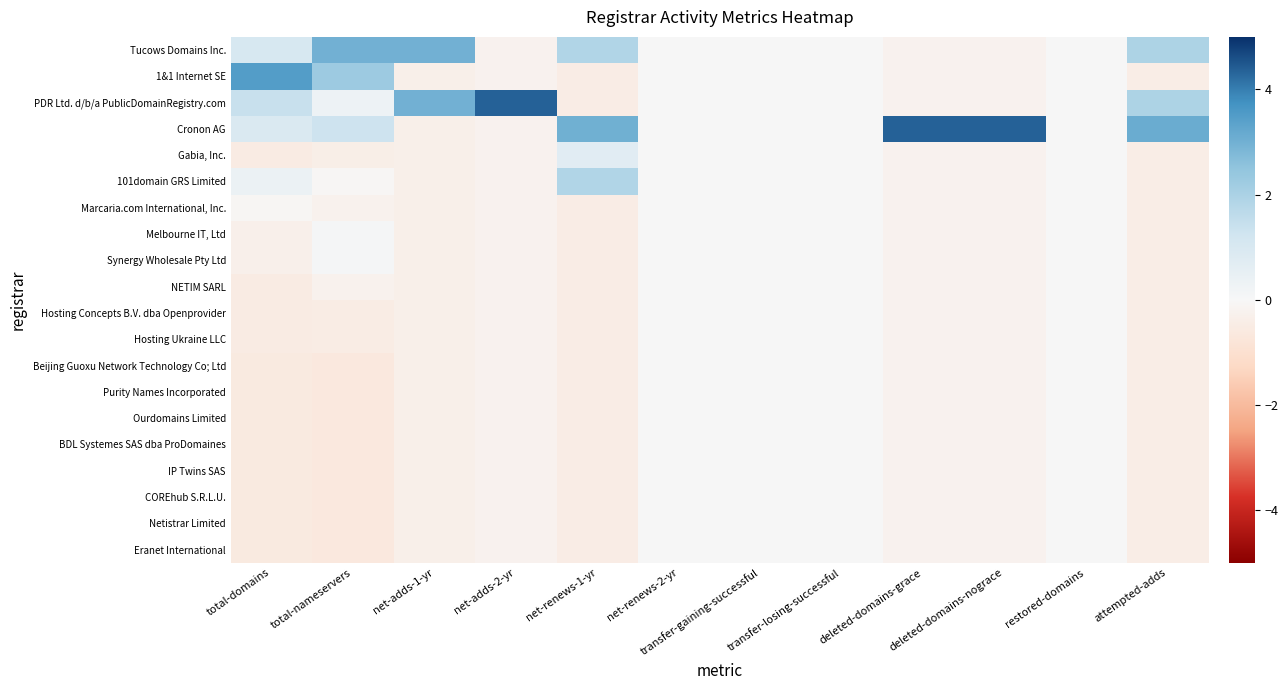

Reading left to right, transcribe all the data shown in this chart.

Tucows Domains Inc.: total-domains=1.0	total-nameservers=3.0	net-adds-1-yr=3.0	net-adds-2-yr=-0.2	net-renews-1-yr=1.9	net-renews-2-yr=0.0	transfer-gaining-successful=0.0	transfer-losing-successful=0.0	deleted-domains-grace=-0.2	deleted-domains-nograce=-0.2	restored-domains=0.0	attempted-adds=1.9
1&1 Internet SE: total-domains=3.5	total-nameservers=2.3	net-adds-1-yr=-0.3	net-adds-2-yr=-0.2	net-renews-1-yr=-0.5	net-renews-2-yr=0.0	transfer-gaining-successful=0.0	transfer-losing-successful=0.0	deleted-domains-grace=-0.2	deleted-domains-nograce=-0.2	restored-domains=0.0	attempted-adds=-0.4
PDR Ltd. d/b/a PublicDomainRegistry.com: total-domains=1.4	total-nameservers=0.3	net-adds-1-yr=3.0	net-adds-2-yr=4.4	net-renews-1-yr=-0.5	net-renews-2-yr=0.0	transfer-gaining-successful=0.0	transfer-losing-successful=0.0	deleted-domains-grace=-0.2	deleted-domains-nograce=-0.2	restored-domains=0.0	attempted-adds=1.9
Cronon AG: total-domains=0.9	total-nameservers=1.3	net-adds-1-yr=-0.3	net-adds-2-yr=-0.2	net-renews-1-yr=3.0	net-renews-2-yr=0.0	transfer-gaining-successful=0.0	transfer-losing-successful=0.0	deleted-domains-grace=4.4	deleted-domains-nograce=4.4	restored-domains=0.0	attempted-adds=3.1
Gabia, Inc.: total-domains=-0.5	total-nameservers=-0.4	net-adds-1-yr=-0.3	net-adds-2-yr=-0.2	net-renews-1-yr=0.7	net-renews-2-yr=0.0	transfer-gaining-successful=0.0	transfer-losing-successful=0.0	deleted-domains-grace=-0.2	deleted-domains-nograce=-0.2	restored-domains=0.0	attempted-adds=-0.4
101domain GRS Limited: total-domains=0.4	total-nameservers=-0.1	net-adds-1-yr=-0.3	net-adds-2-yr=-0.2	net-renews-1-yr=1.9	net-renews-2-yr=0.0	transfer-gaining-successful=0.0	transfer-losing-successful=0.0	deleted-domains-grace=-0.2	deleted-domains-nograce=-0.2	restored-domains=0.0	attempted-adds=-0.4
Marcaria.com International, Inc.: total-domains=-0.1	total-nameservers=-0.2	net-adds-1-yr=-0.3	net-adds-2-yr=-0.2	net-renews-1-yr=-0.5	net-renews-2-yr=0.0	transfer-gaining-successful=0.0	transfer-losing-successful=0.0	deleted-domains-grace=-0.2	deleted-domains-nograce=-0.2	restored-domains=0.0	attempted-adds=-0.4
Melbourne IT, Ltd: total-domains=-0.3	total-nameservers=0.1	net-adds-1-yr=-0.3	net-adds-2-yr=-0.2	net-renews-1-yr=-0.5	net-renews-2-yr=0.0	transfer-gaining-successful=0.0	transfer-losing-successful=0.0	deleted-domains-grace=-0.2	deleted-domains-nograce=-0.2	restored-domains=0.0	attempted-adds=-0.4
Synergy Wholesale Pty Ltd: total-domains=-0.3	total-nameservers=0.1	net-adds-1-yr=-0.3	net-adds-2-yr=-0.2	net-renews-1-yr=-0.5	net-renews-2-yr=0.0	transfer-gaining-successful=0.0	transfer-losing-successful=0.0	deleted-domains-grace=-0.2	deleted-domains-nograce=-0.2	restored-domains=0.0	attempted-adds=-0.4
NETIM SARL: total-domains=-0.5	total-nameservers=-0.2	net-adds-1-yr=-0.3	net-adds-2-yr=-0.2	net-renews-1-yr=-0.5	net-renews-2-yr=0.0	transfer-gaining-successful=0.0	transfer-losing-successful=0.0	deleted-domains-grace=-0.2	deleted-domains-nograce=-0.2	restored-domains=0.0	attempted-adds=-0.4
Hosting Concepts B.V. dba Openprovider: total-domains=-0.5	total-nameservers=-0.5	net-adds-1-yr=-0.3	net-adds-2-yr=-0.2	net-renews-1-yr=-0.5	net-renews-2-yr=0.0	transfer-gaining-successful=0.0	transfer-losing-successful=0.0	deleted-domains-grace=-0.2	deleted-domains-nograce=-0.2	restored-domains=0.0	attempted-adds=-0.4
Hosting Ukraine LLC: total-domains=-0.5	total-nameservers=-0.5	net-adds-1-yr=-0.3	net-adds-2-yr=-0.2	net-renews-1-yr=-0.5	net-renews-2-yr=0.0	transfer-gaining-successful=0.0	transfer-losing-successful=0.0	deleted-domains-grace=-0.2	deleted-domains-nograce=-0.2	restored-domains=0.0	attempted-adds=-0.4
Beijing Guoxu Network Technology Co; Ltd: total-domains=-0.6	total-nameservers=-0.6	net-adds-1-yr=-0.3	net-adds-2-yr=-0.2	net-renews-1-yr=-0.5	net-renews-2-yr=0.0	transfer-gaining-successful=0.0	transfer-losing-successful=0.0	deleted-domains-grace=-0.2	deleted-domains-nograce=-0.2	restored-domains=0.0	attempted-adds=-0.4
Purity Names Incorporated: total-domains=-0.6	total-nameservers=-0.6	net-adds-1-yr=-0.3	net-adds-2-yr=-0.2	net-renews-1-yr=-0.5	net-renews-2-yr=0.0	transfer-gaining-successful=0.0	transfer-losing-successful=0.0	deleted-domains-grace=-0.2	deleted-domains-nograce=-0.2	restored-domains=0.0	attempted-adds=-0.4
Ourdomains Limited: total-domains=-0.6	total-nameservers=-0.6	net-adds-1-yr=-0.3	net-adds-2-yr=-0.2	net-renews-1-yr=-0.5	net-renews-2-yr=0.0	transfer-gaining-successful=0.0	transfer-losing-successful=0.0	deleted-domains-grace=-0.2	deleted-domains-nograce=-0.2	restored-domains=0.0	attempted-adds=-0.4
BDL Systemes SAS dba ProDomaines: total-domains=-0.6	total-nameservers=-0.6	net-adds-1-yr=-0.3	net-adds-2-yr=-0.2	net-renews-1-yr=-0.5	net-renews-2-yr=0.0	transfer-gaining-successful=0.0	transfer-losing-successful=0.0	deleted-domains-grace=-0.2	deleted-domains-nograce=-0.2	restored-domains=0.0	attempted-adds=-0.4
IP Twins SAS: total-domains=-0.6	total-nameservers=-0.6	net-adds-1-yr=-0.3	net-adds-2-yr=-0.2	net-renews-1-yr=-0.5	net-renews-2-yr=0.0	transfer-gaining-successful=0.0	transfer-losing-successful=0.0	deleted-domains-grace=-0.2	deleted-domains-nograce=-0.2	restored-domains=0.0	attempted-adds=-0.4
COREhub S.R.L.U.: total-domains=-0.6	total-nameservers=-0.6	net-adds-1-yr=-0.3	net-adds-2-yr=-0.2	net-renews-1-yr=-0.5	net-renews-2-yr=0.0	transfer-gaining-successful=0.0	transfer-losing-successful=0.0	deleted-domains-grace=-0.2	deleted-domains-nograce=-0.2	restored-domains=0.0	attempted-adds=-0.4
Netistrar Limited: total-domains=-0.6	total-nameservers=-0.6	net-adds-1-yr=-0.3	net-adds-2-yr=-0.2	net-renews-1-yr=-0.5	net-renews-2-yr=0.0	transfer-gaining-successful=0.0	transfer-losing-successful=0.0	deleted-domains-grace=-0.2	deleted-domains-nograce=-0.2	restored-domains=0.0	attempted-adds=-0.4
Eranet International: total-domains=-0.6	total-nameservers=-0.6	net-adds-1-yr=-0.3	net-adds-2-yr=-0.2	net-renews-1-yr=-0.5	net-renews-2-yr=0.0	transfer-gaining-successful=0.0	transfer-losing-successful=0.0	deleted-domains-grace=-0.2	deleted-domains-nograce=-0.2	restored-domains=0.0	attempted-adds=-0.4